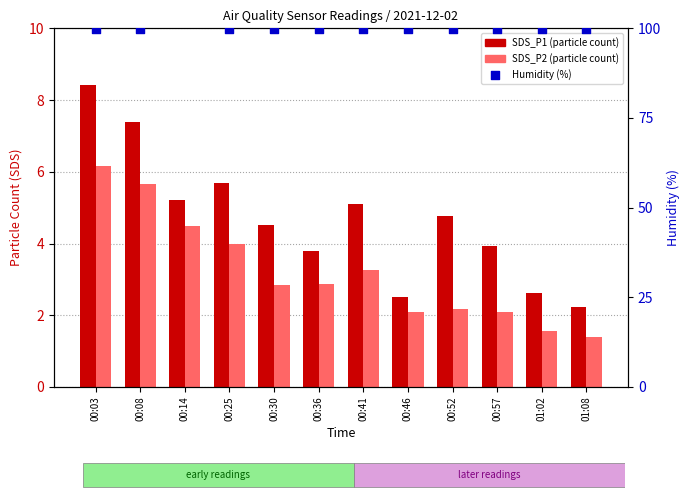

Which series reaches the minimum Y coordinate?

SDS_P2